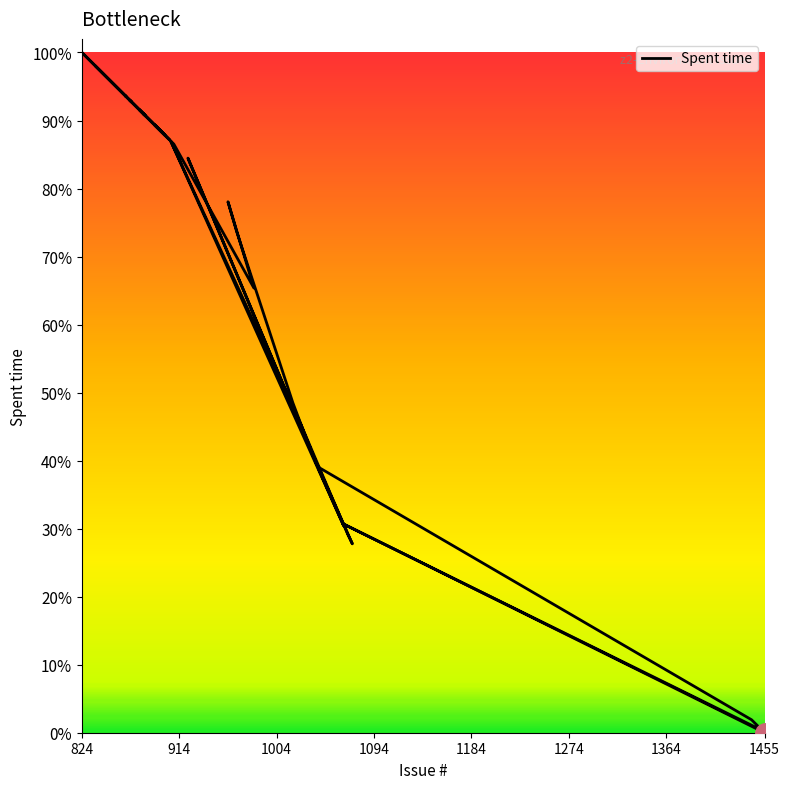

What is the average value?

0.7